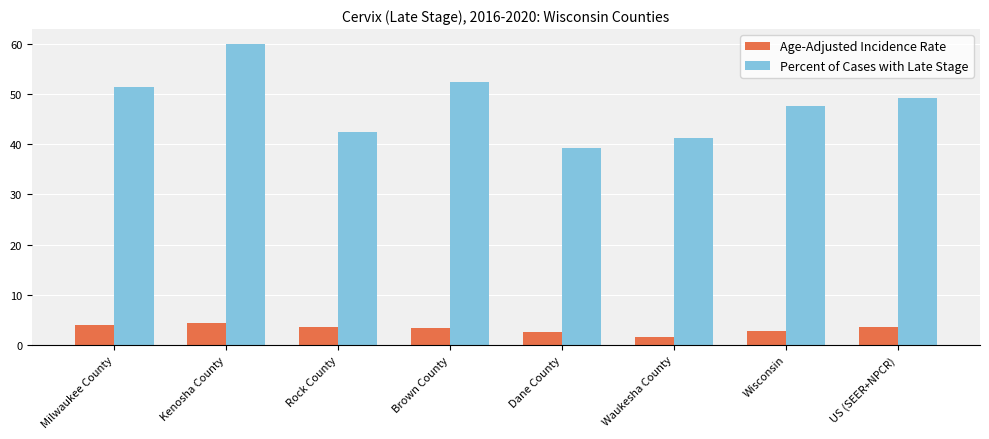

How many groups of bars are there?

8